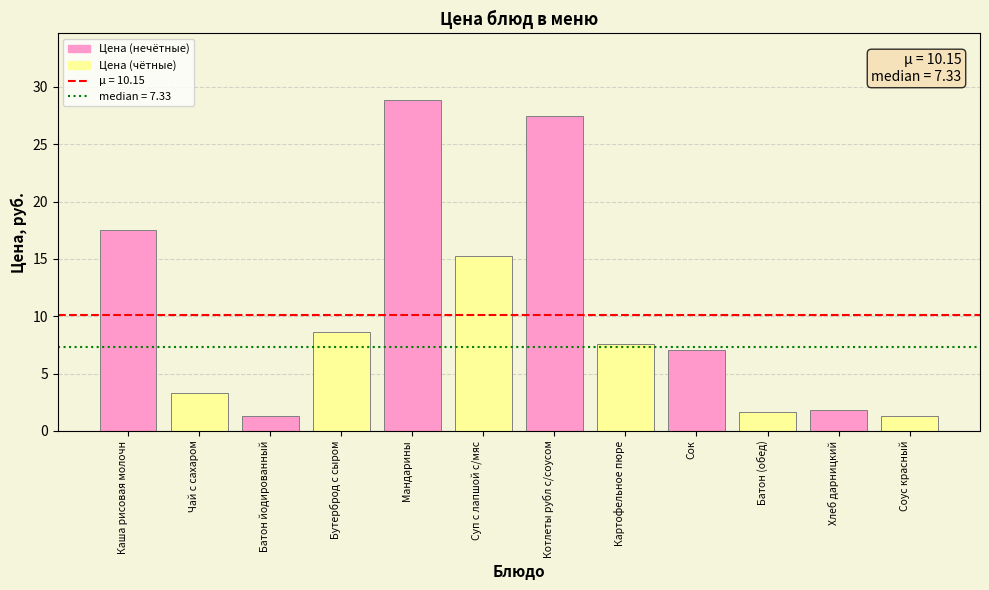

What is the smallest value displayed?

1.3